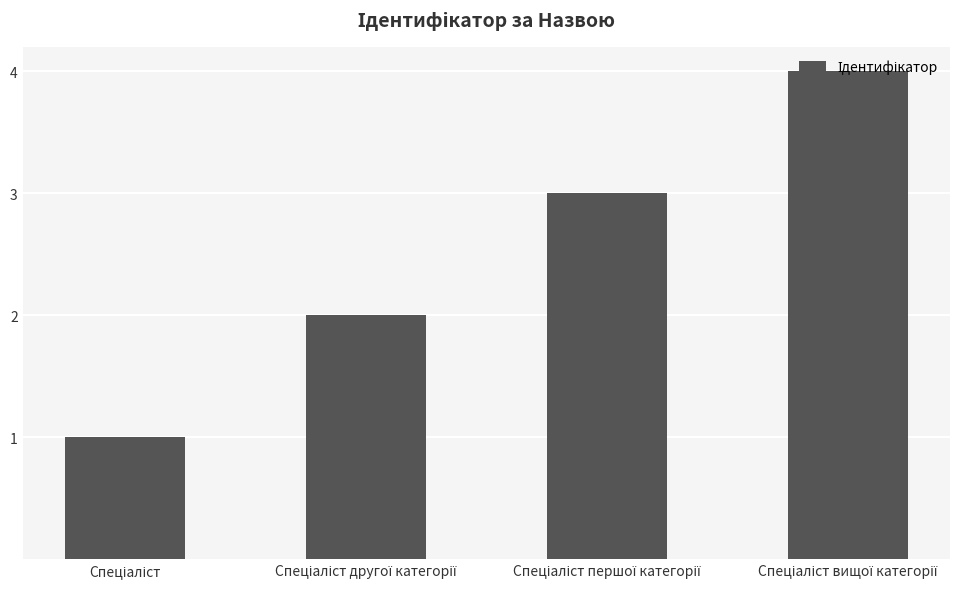

What is the difference between the maximum and minimum values?

3